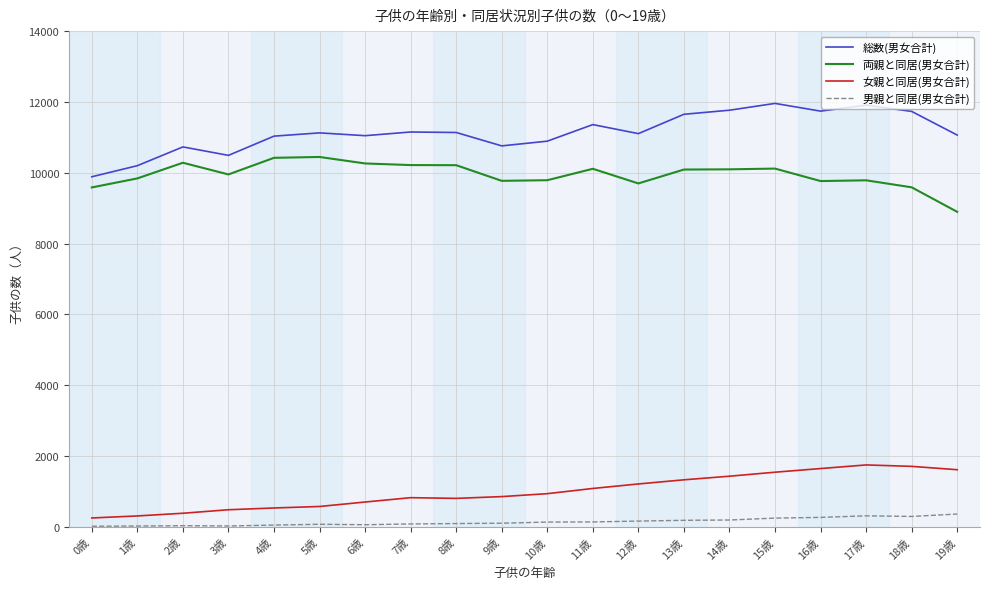

Is the value of 男親と同居(男女合計) at 13歳 greater than the value of 両親と同居(男女合計) at 0歳?

No